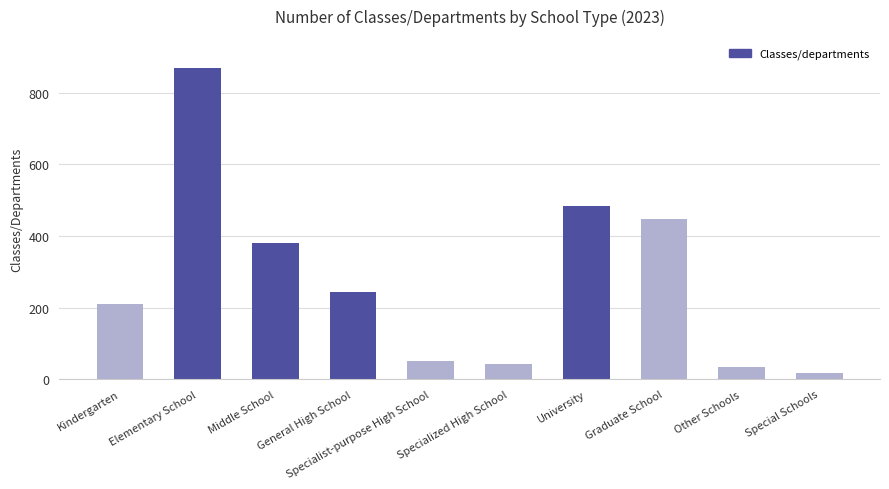

What is the sum of all values?

2781